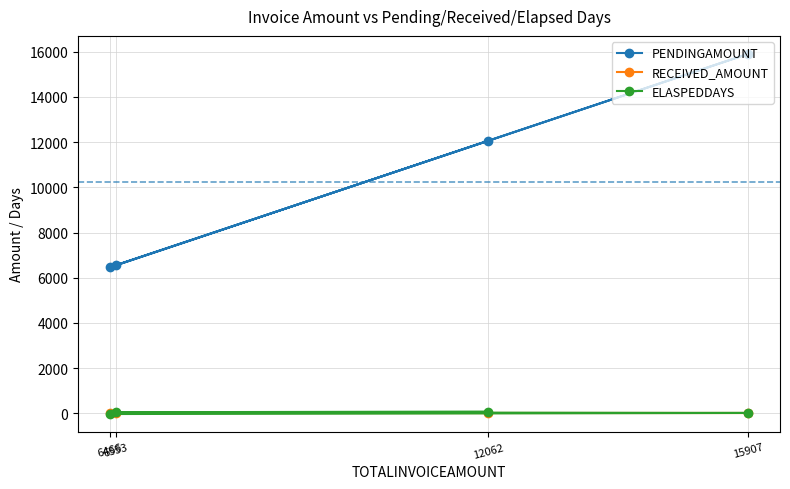

What is the total value across all series at 15907?

15926